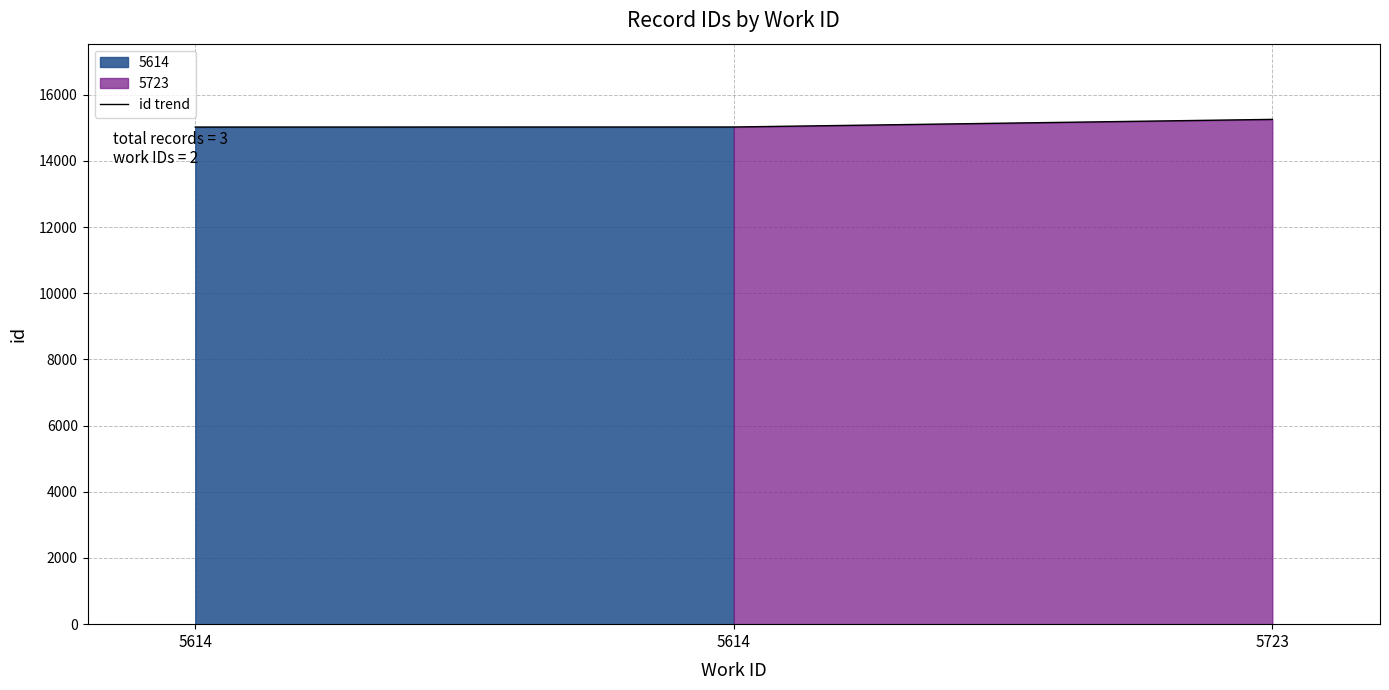

Where is the data nearest to the value 15137?

5614